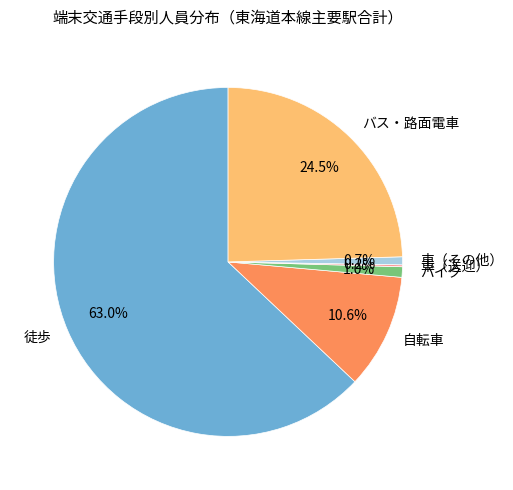

Which slice is the largest?

徒歩